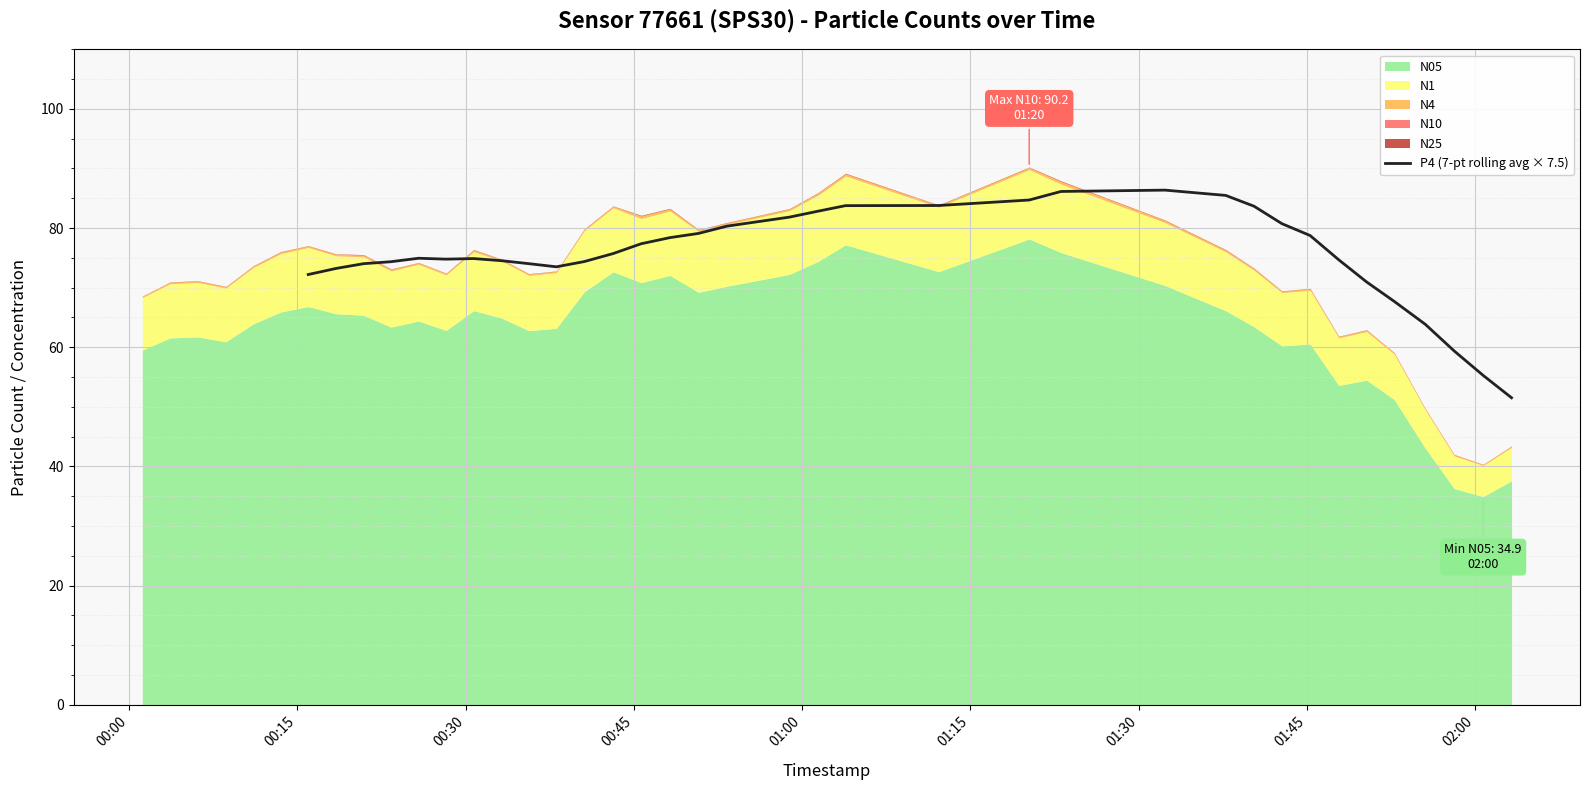

What is the maximum value for P4 (7-pt rolling avg × 7.5)?

86.4